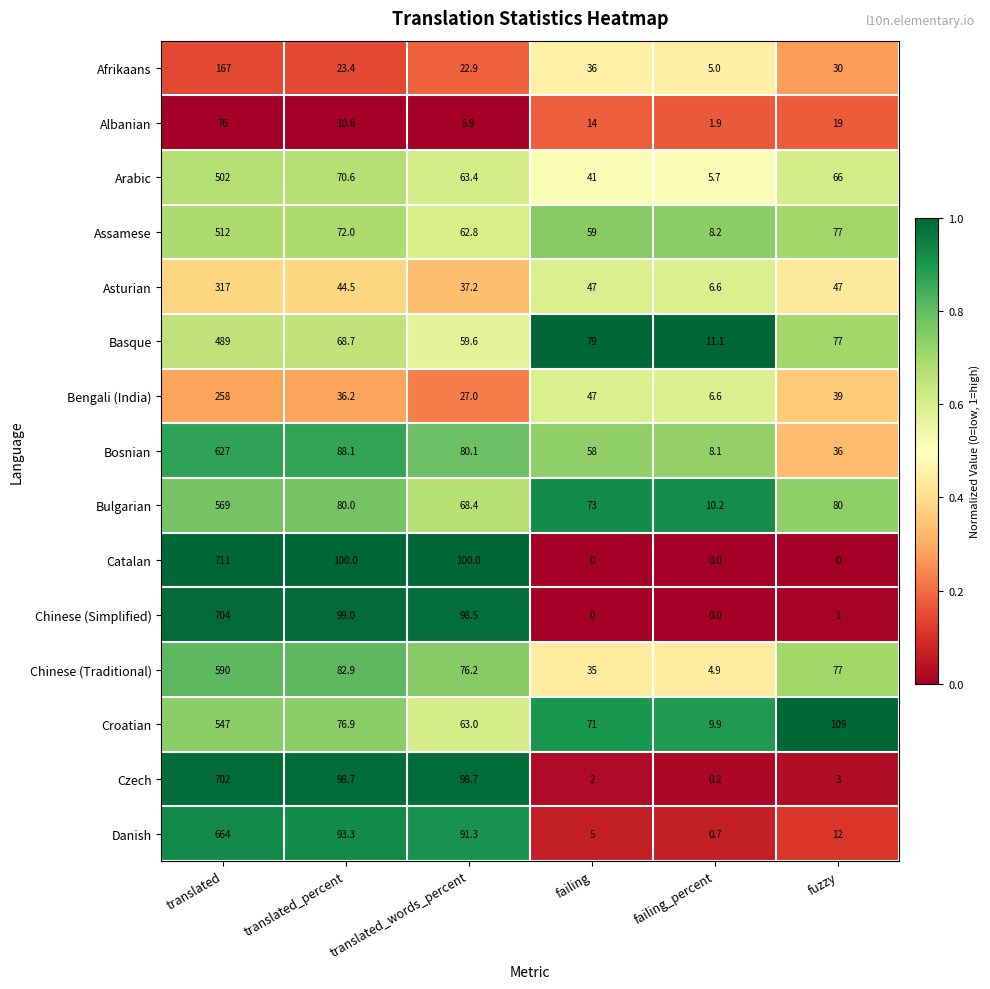

How many data points does each series have?

6